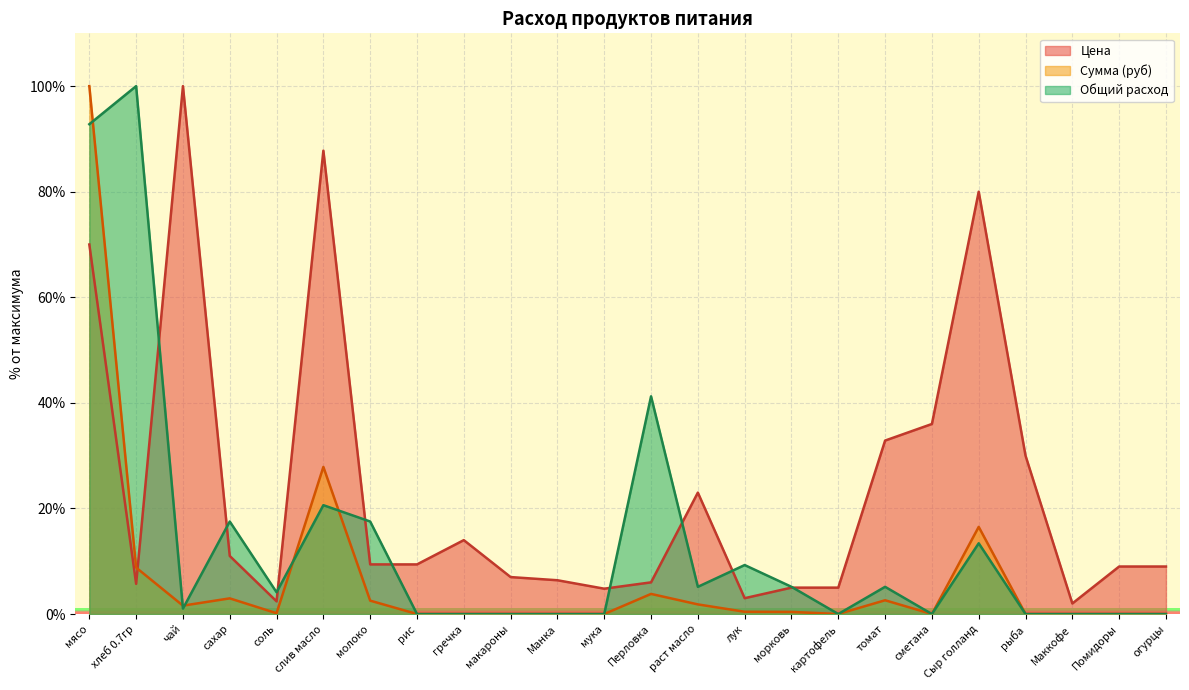

What is the label of the 17th point from the right?

рис